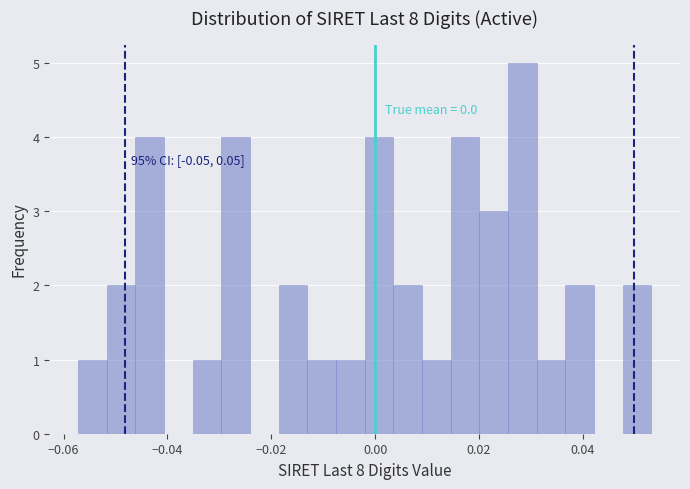

Read against the x-axis, roughly where is the centre of the tallest bar?

0.028